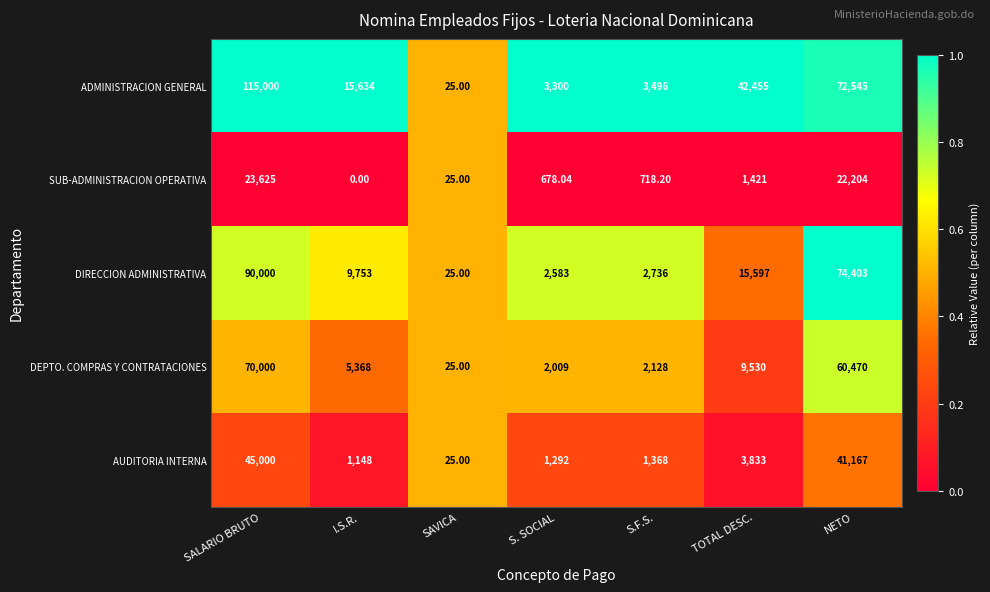

At which label is DIRECCION ADMINISTRATIVA closest to 45012?

NETO